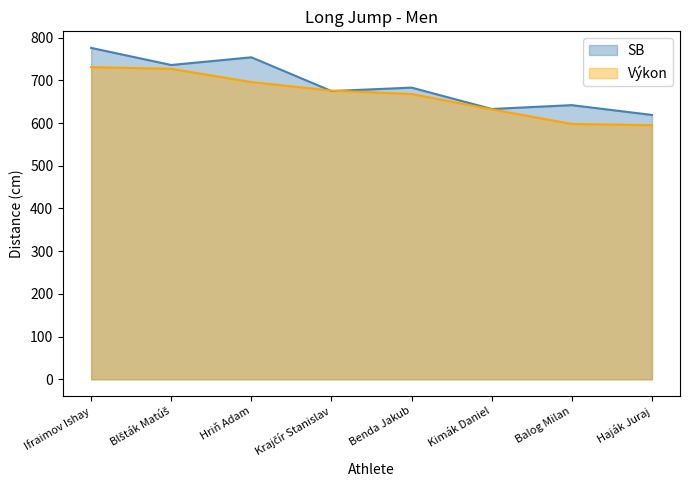

List the labels in order of SB value, largest first.

Ifraimov Ishay, Hriň Adam, Blšták Matúš, Benda Jakub, Krajčír Stanislav, Balog Milan, Kimák Daniel, Haják Juraj